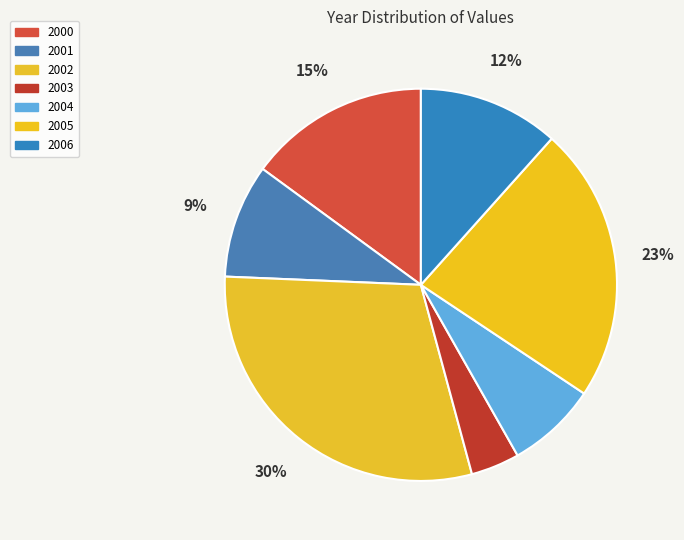

To the nearest percent, what is the average slice percentage?

14%